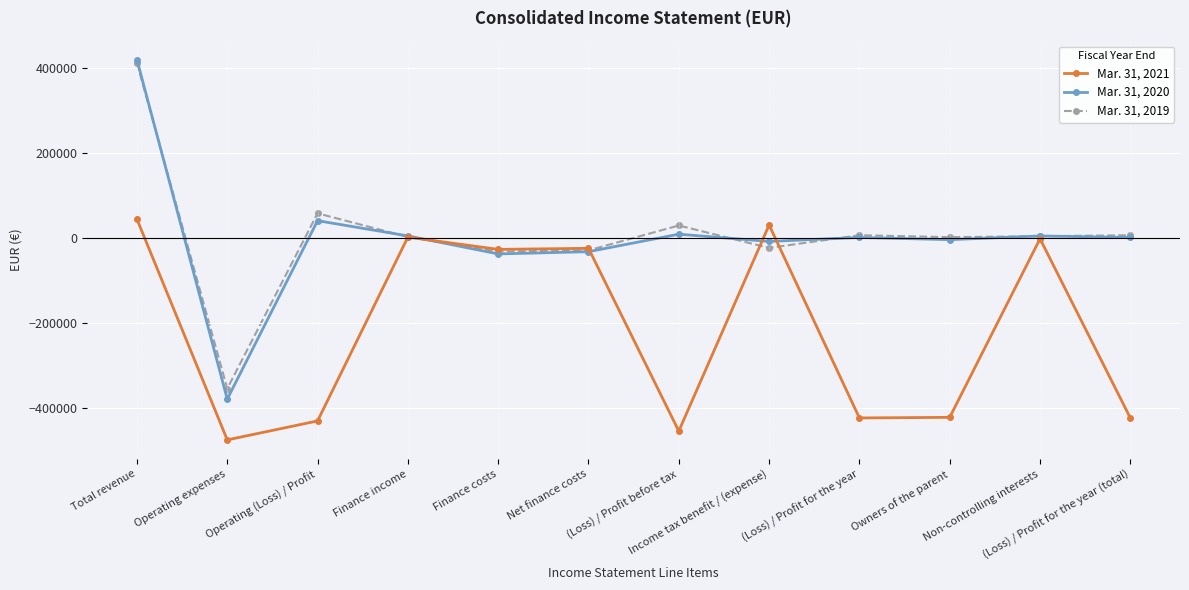

Between Total revenue and Operating expenses, which series saw the biggest shift?

Mar. 31, 2020